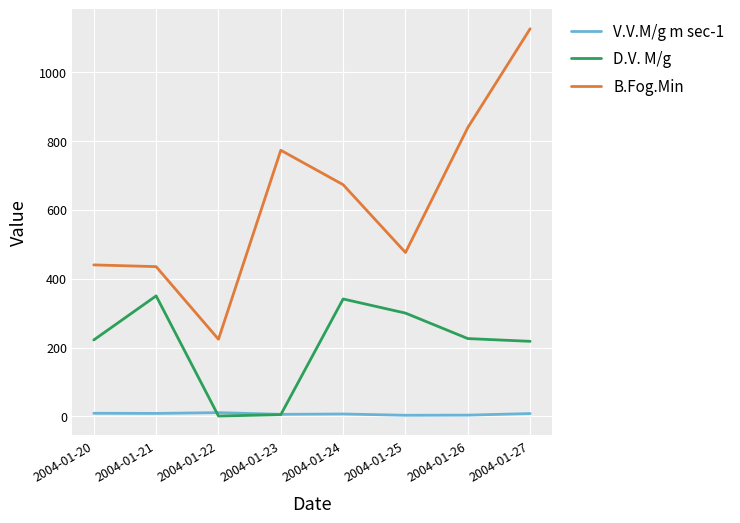

What is the sum of the V.V.M/g m sec-1 values at 2004-01-27 and 2004-01-21?

16.8